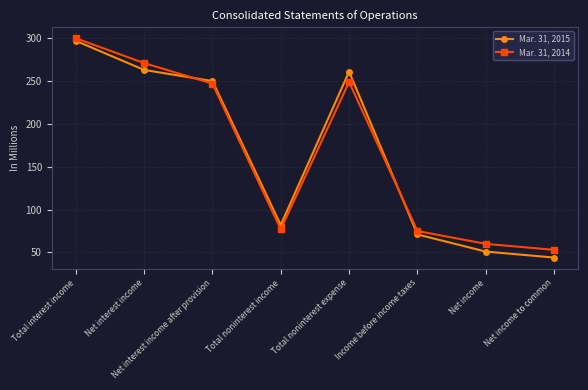

What is the sum of the Mar. 31, 2014 values at Net income and Total noninterest income?

137